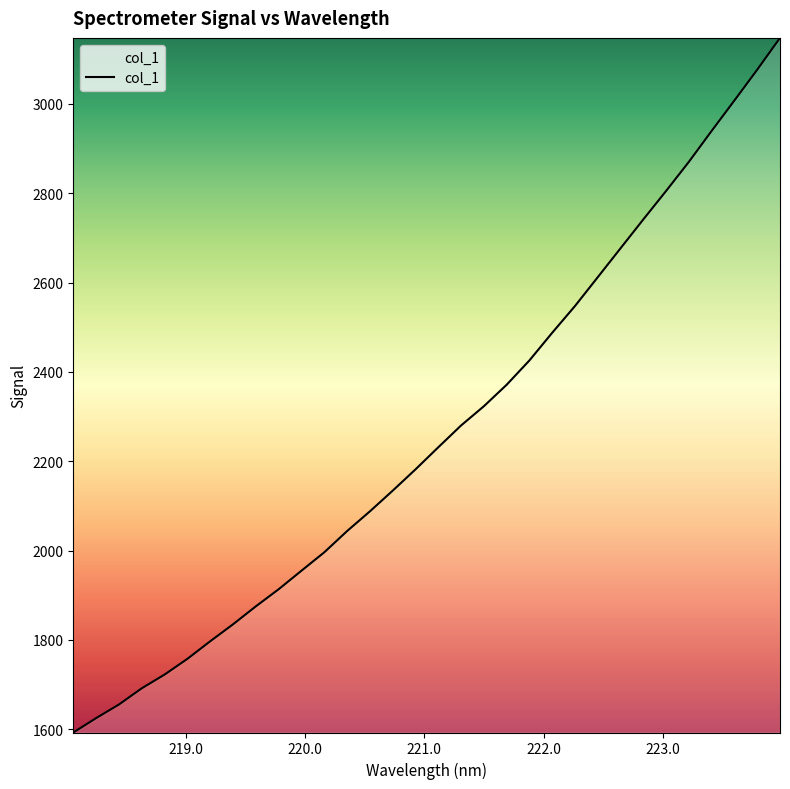

What is the minimum value shown in the chart?

1592.6